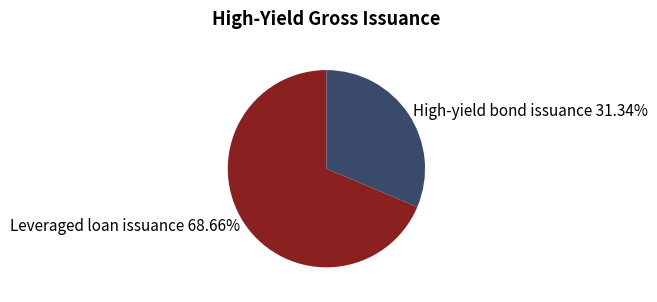

Rank the categories by value from lowest to highest.

High-yield bond issuance, Leveraged loan issuance